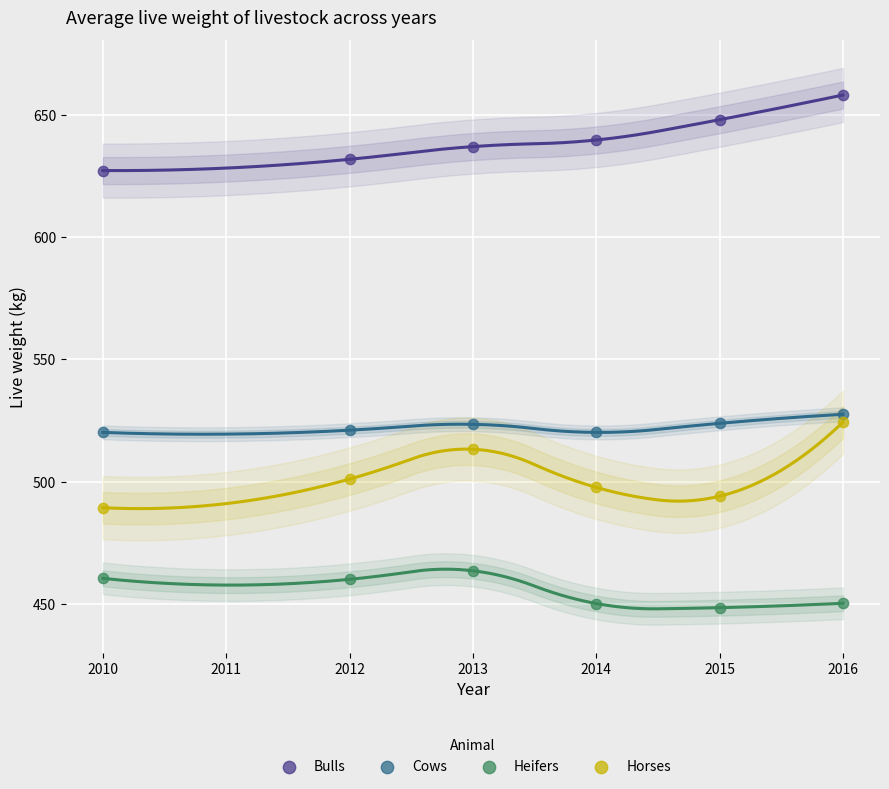

Across all data points, what is the range of Y values (max minus min)?

209.7